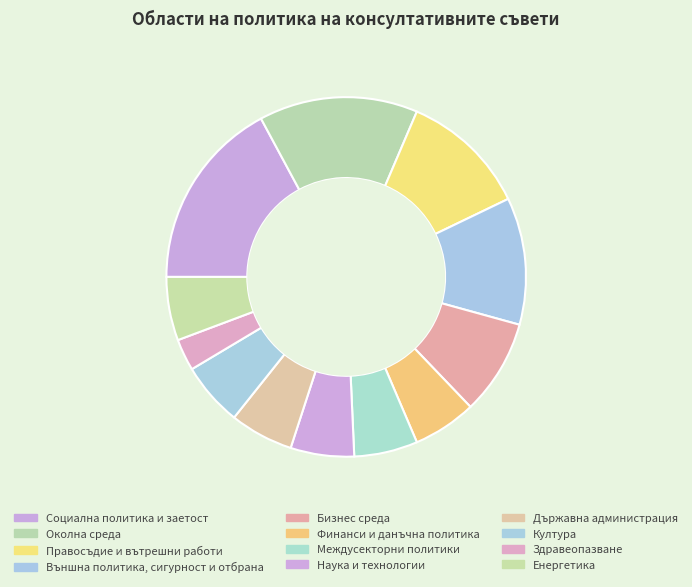

Which slice is the smallest?

Здравеопазване